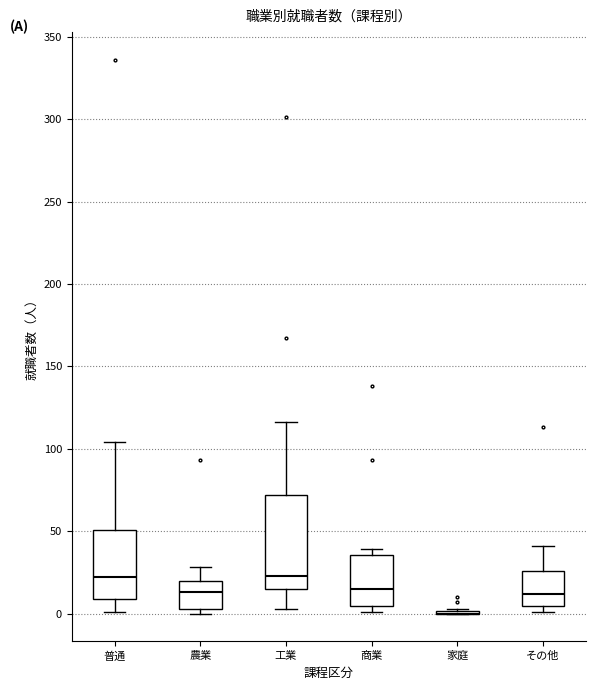

Reading left to right, transcribe this box plot: for each box, give where its median line is, the range the box spans, and where its two whiskers end, as read against the y-axis. The values are not printed on the chart, so give them approximately, as read against the axis.

普通: median 20, box 10 to 50, whiskers 0 to 105
農業: median 15, box 5 to 20, whiskers 0 to 30
工業: median 25, box 15 to 70, whiskers 5 to 115
商業: median 15, box 5 to 35, whiskers 0 to 40
家庭: box collapsed to a line at 0, whiskers 0 to 5
その他: median 10, box 5 to 25, whiskers 0 to 40